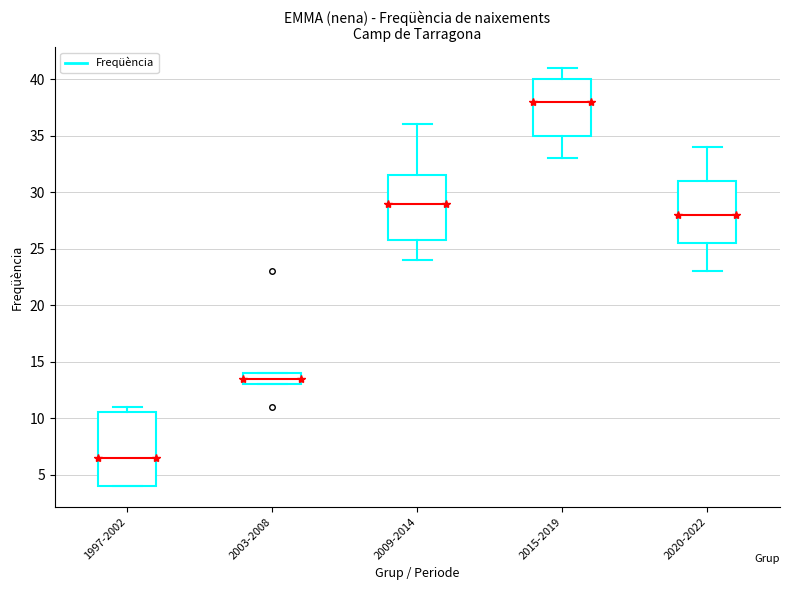

Reading left to right, transcribe this box plot: for each box, give where its median line is, the range the box spans, and where its two whiskers end, as read against the y-axis. The values are not printed on the chart, so give them approximately, as read against the axis.

1997-2002: median 6.5, box 4.0 to 10.5, whiskers 4.0 to 11.0
2003-2008: median 13.5, box 13.0 to 14.0, whiskers 13.0 to 14.0
2009-2014: median 29.0, box 26.0 to 31.5, whiskers 24.0 to 36.0
2015-2019: median 38.0, box 35.0 to 40.0, whiskers 33.0 to 41.0
2020-2022: median 28.0, box 25.5 to 31.0, whiskers 23.0 to 34.0